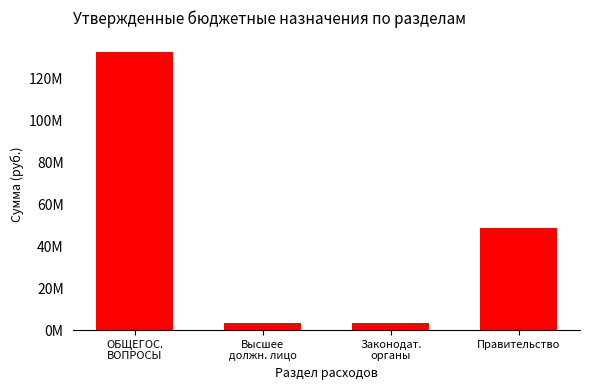

What is the minimum value shown in the chart?

3251605.6